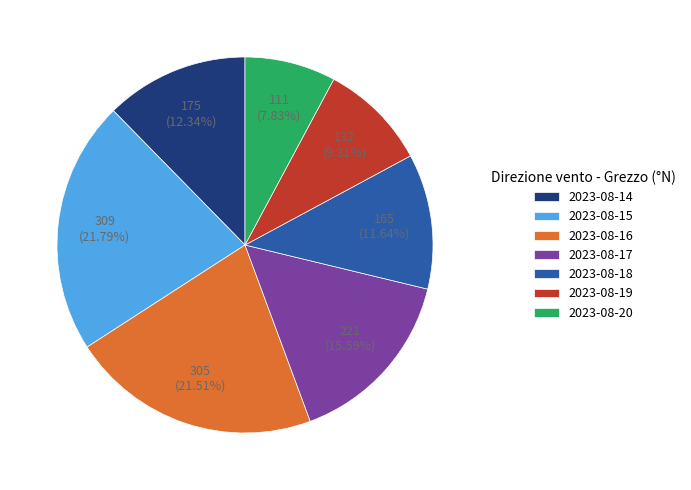

The 2023-08-20 slice represents 8% of the pie. True or false?

True